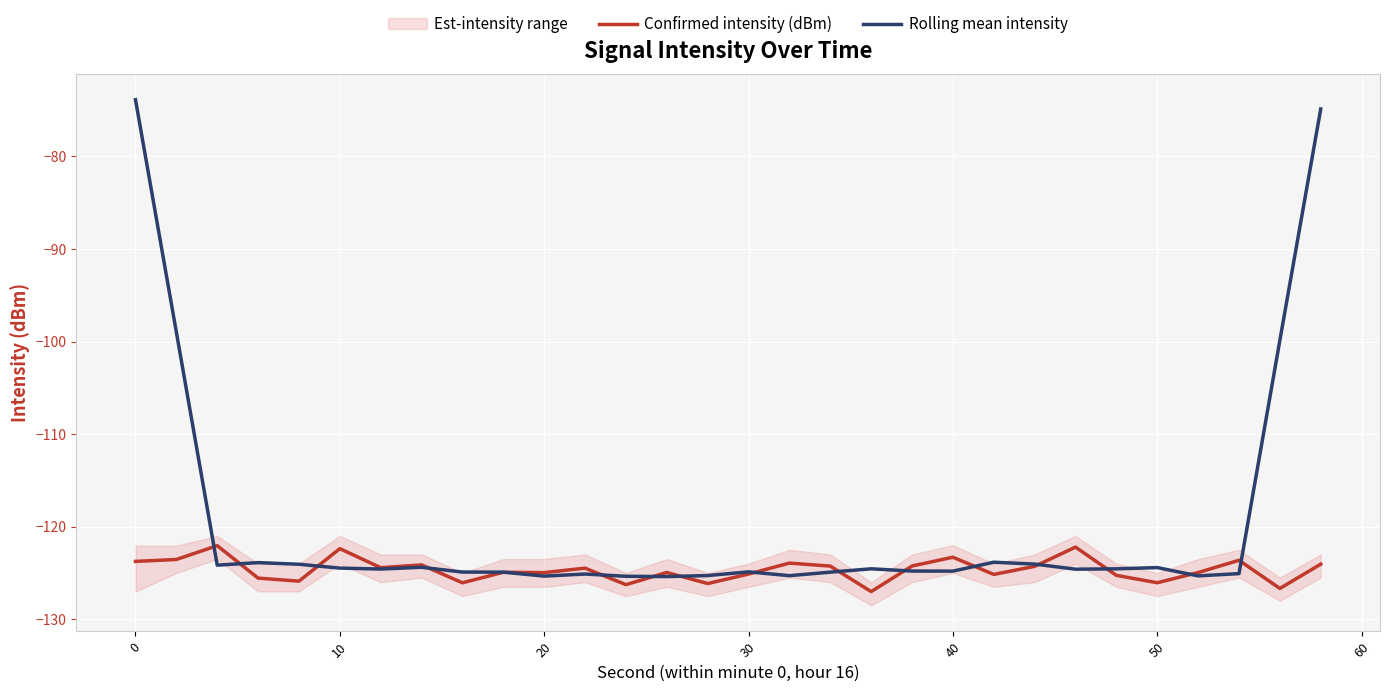

Which series has the largest total across all categories?

Rolling mean intensity